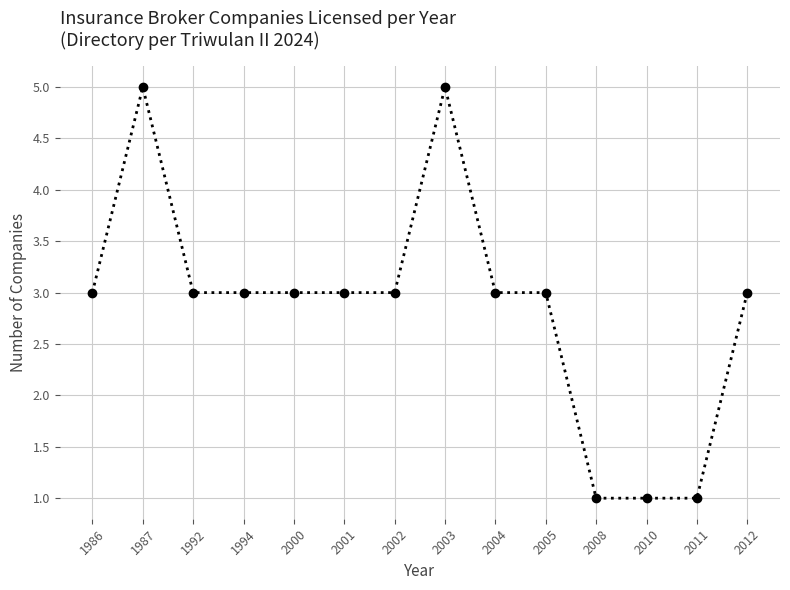

What is the difference between the maximum and minimum values?

4